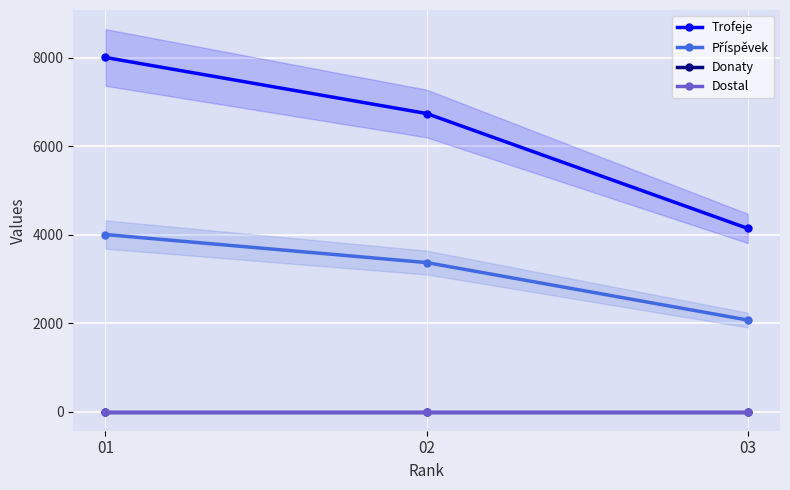

Reading left to right, list all the values displayed in this chart.

Trofeje: 8004	6737	4139
Příspěvek: 4002	3368	2069
Donaty: 0	0	0
Dostal: 0	0	0